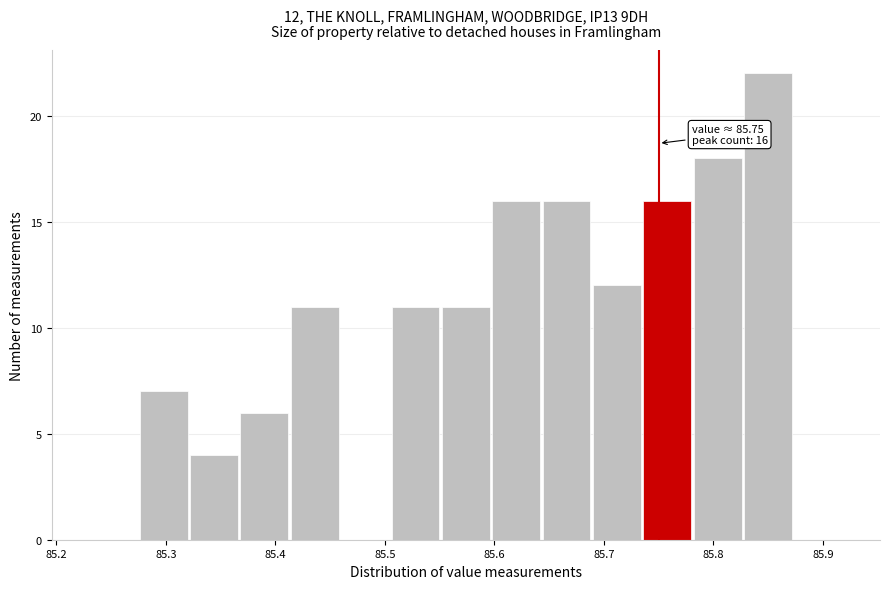

Which range on the x-axis has the tallest bar?

85.828 to 85.874